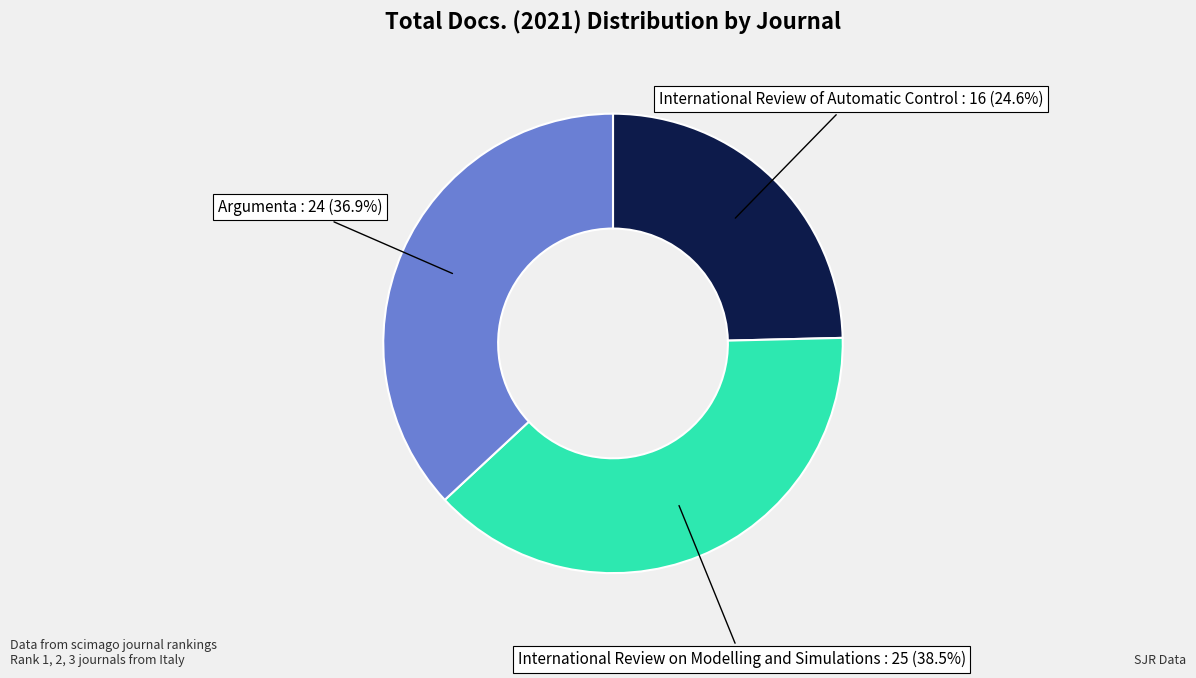

Is there any slice that represents more than half of the pie?

No